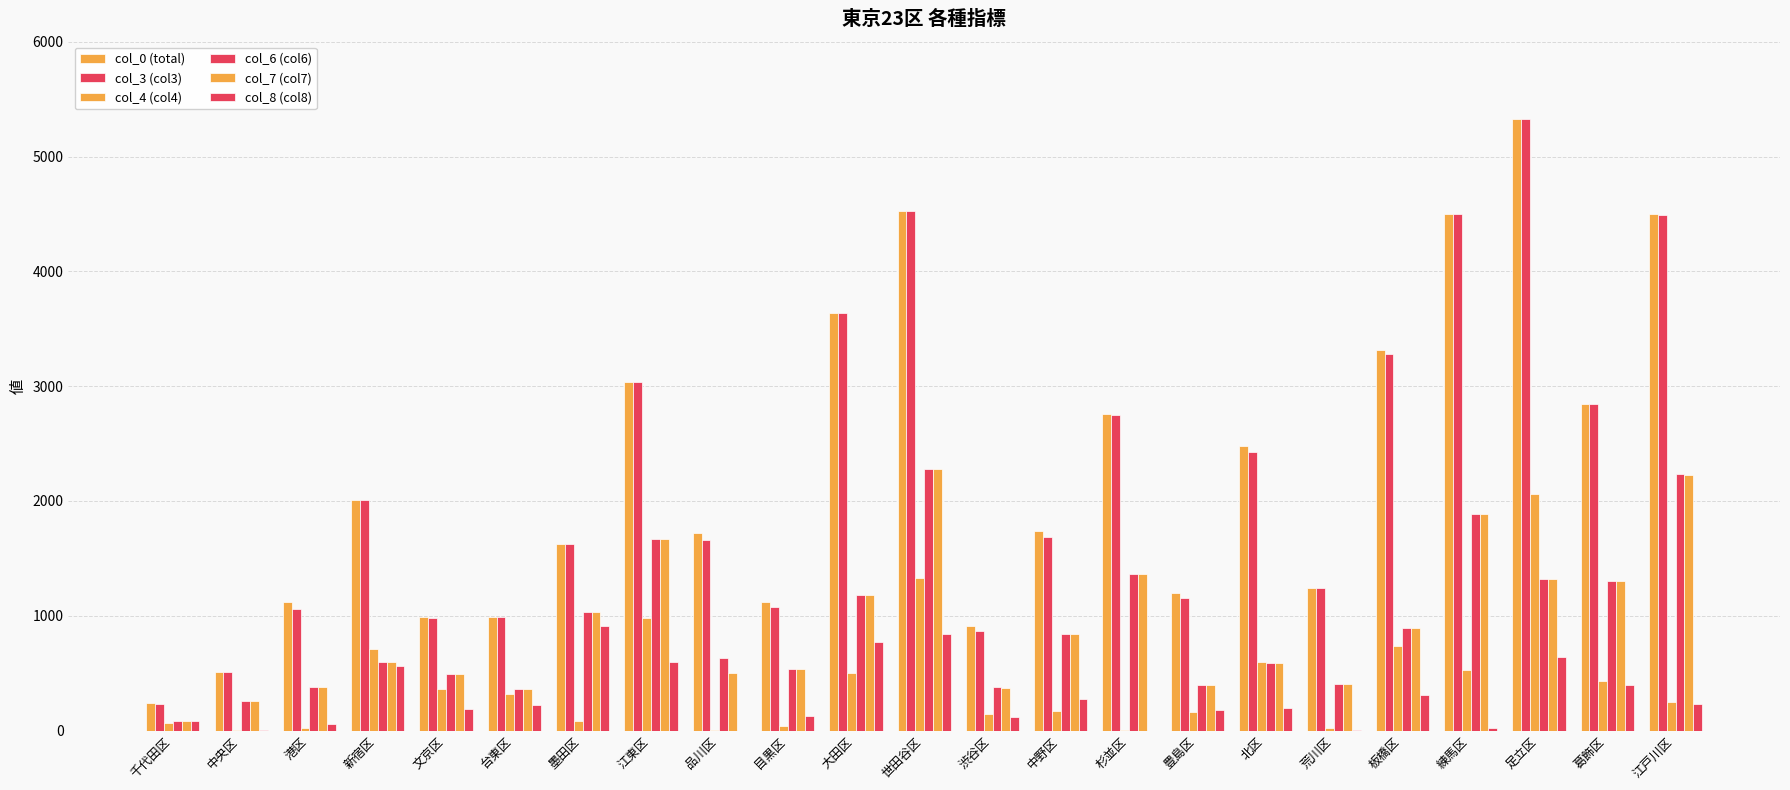

Reading right to left, extract all data points from this chart.

col_0 (total): 江戸川区=4496	葛飾区=2843	足立区=5329	練馬区=4496	板橋区=3314	荒川区=1239	北区=2476	豊島区=1196	杉並区=2754	中野区=1737	渋谷区=914	世田谷区=4526	大田区=3641	目黒区=1120	品川区=1723	江東区=3039	墨田区=1626	台東区=990	文京区=993	新宿区=2009	港区=1116	中央区=512	千代田区=238
col_3 (col3): 江戸川区=4490	葛飾区=2843	足立区=5323	練馬区=4496	板橋区=3276	荒川区=1239	北区=2429	豊島区=1157	杉並区=2753	中野区=1687	渋谷区=866	世田谷区=4525	大田区=3641	目黒区=1074	品川区=1658	江東区=3039	墨田区=1626	台東区=990	文京区=982	新宿区=2009	港区=1062	中央区=512	千代田区=233
col_4 (col4): 江戸川区=249	葛飾区=430	足立区=2062	練馬区=524	板橋区=735	荒川区=21	北区=599	豊島区=163	杉並区=3	中野区=168	渋谷区=148	世田谷区=1330	大田区=502	目黒区=41	品川区=5	江東区=985	墨田区=86	台東区=318	文京区=359	新宿区=714	港区=23	中央区=2	千代田区=62
col_6 (col6): 江戸川区=2231	葛飾区=1301	足立区=1320	練馬区=1884	板橋区=891	荒川区=409	北区=586	豊島区=401	杉並区=1364	中野区=841	渋谷区=376	世田谷区=2279	大田区=1185	目黒区=533	品川区=633	江東区=1667	墨田区=1034	台東区=364	文京区=497	新宿区=594	港区=377	中央区=255	千代田区=87
col_7 (col7): 江戸川区=2230	葛飾区=1301	足立区=1320	練馬区=1884	板橋区=891	荒川区=409	北区=586	豊島区=397	杉並区=1364	中野区=841	渋谷区=371	世田谷区=2279	大田区=1185	目黒区=533	品川区=504	江東区=1667	墨田区=1034	台東区=364	文京区=497	新宿区=594	港区=377	中央区=255	千代田区=87
col_8 (col8): 江戸川区=229	葛飾区=397	足立区=638	練馬区=21	板橋区=312	荒川区=2	北区=195	豊島区=181	杉並区=0	中野区=274	渋谷区=118	世田谷区=843	大田区=774	目黒区=128	品川区=0	江東区=599	墨田区=909	台東区=224	文京区=191	新宿区=565	港区=59	中央区=9	千代田区=85